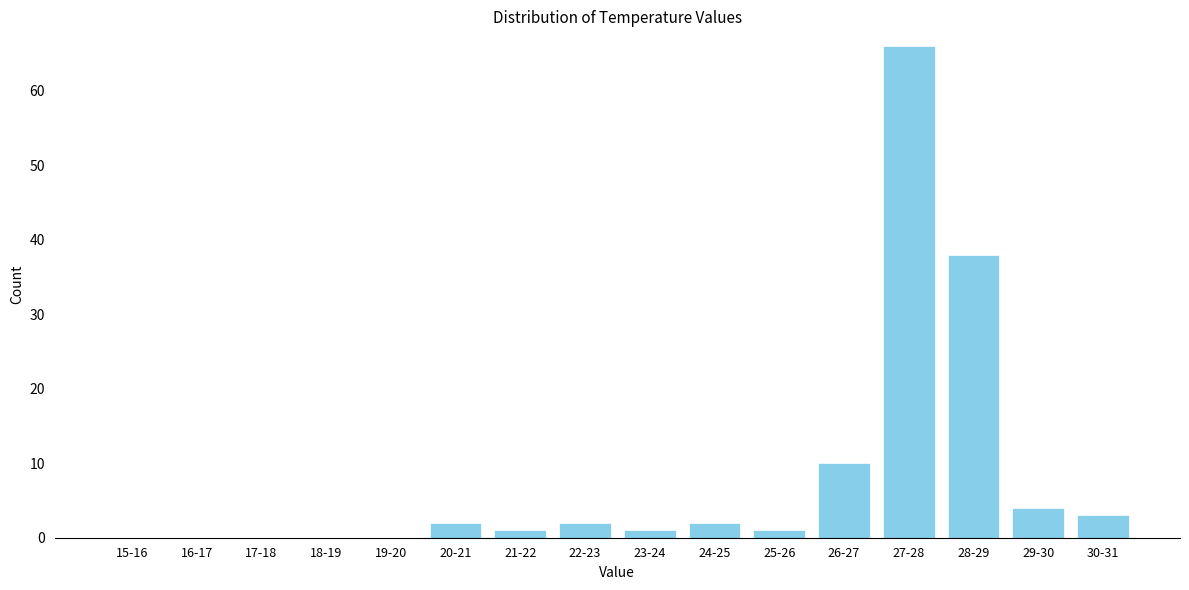

Reading left to right, transcribe all the data shown in this chart.

15-16=0	16-17=0	17-18=0	18-19=0	19-20=0	20-21=2	21-22=1	22-23=2	23-24=1	24-25=2	25-26=1	26-27=10	27-28=66	28-29=38	29-30=4	30-31=3